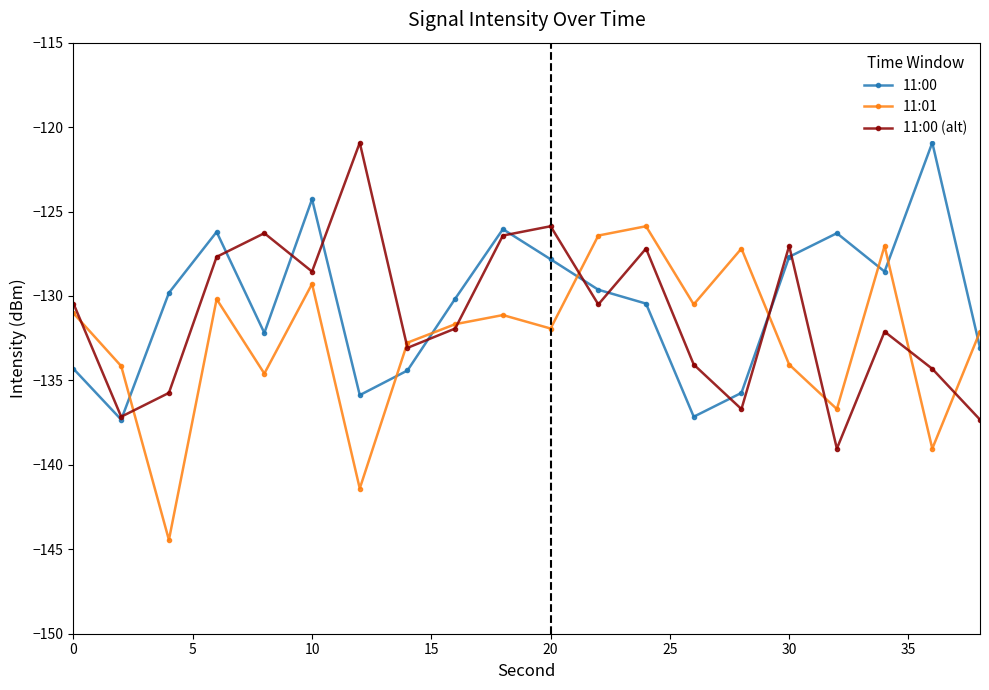

What is the minimum value for 11:00?

-137.3